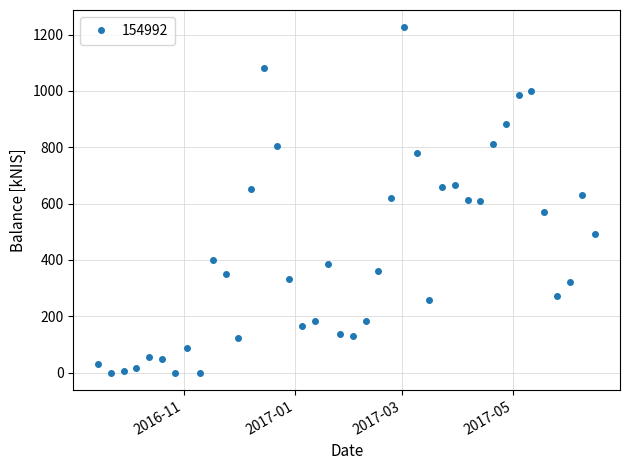

True or false: there are more than 1 points higher than both neighbors.

True